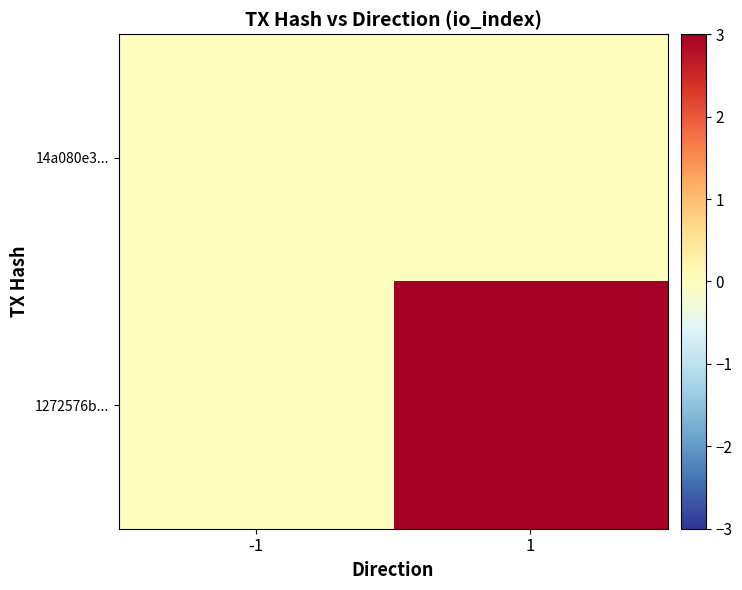

Which has a higher value, -1 or 1?

-1